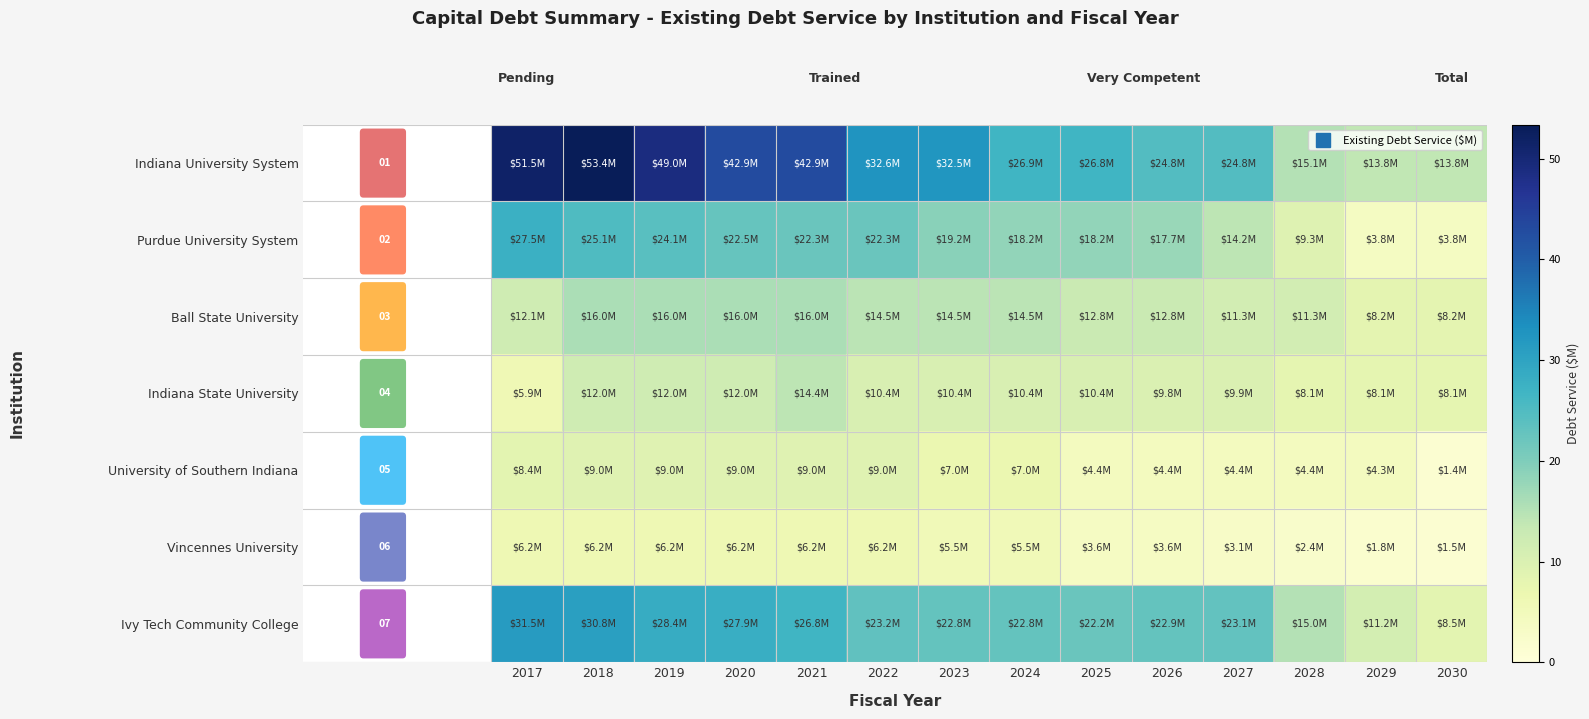

What is the total value across all series at 2022?

118.3